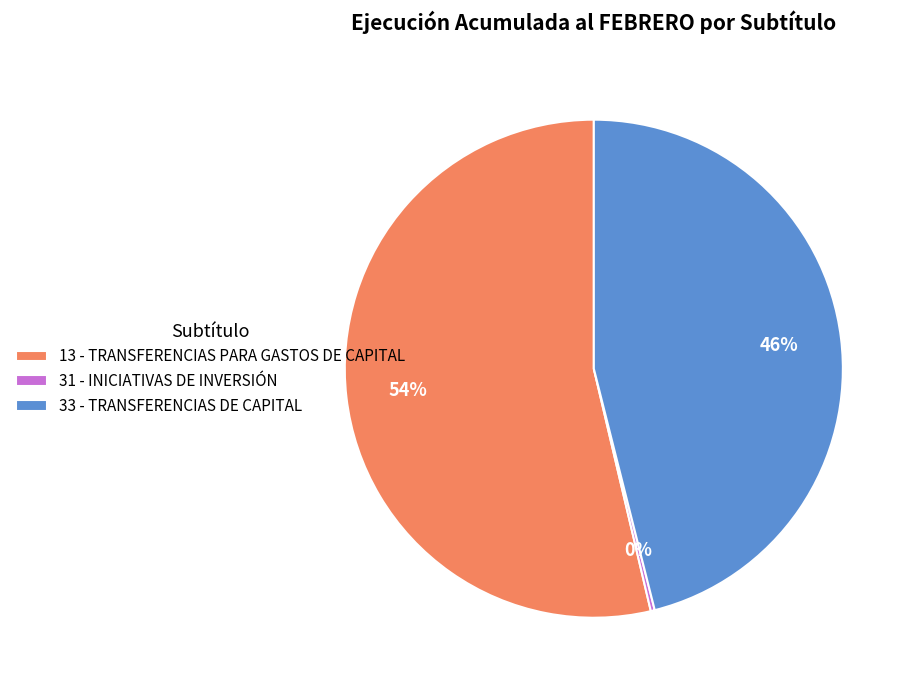

What is the largest slice in the pie chart?

13 - TRANSFERENCIAS PARA GASTOS DE CAPITAL